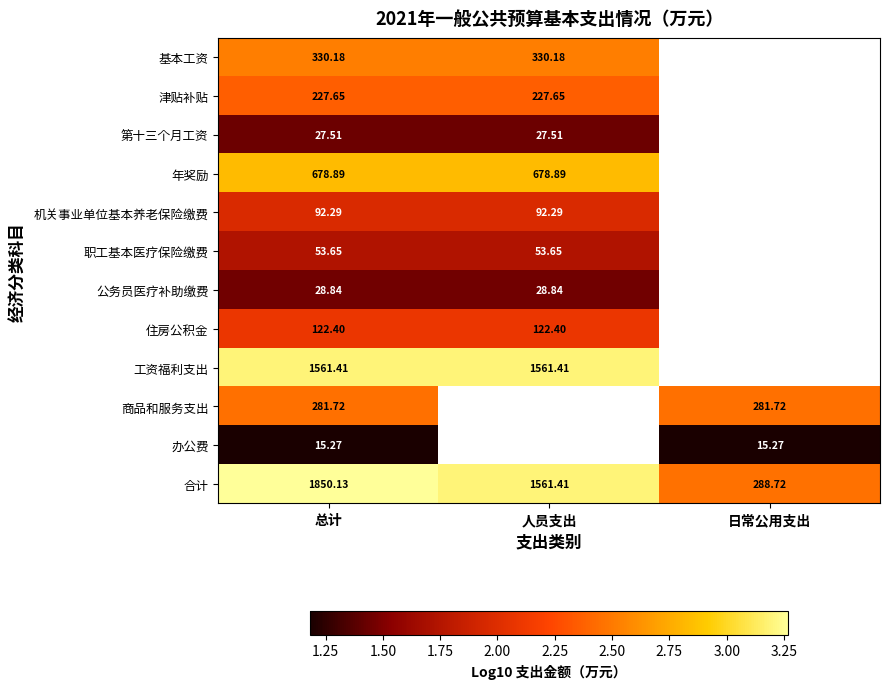

At which label does 合计 reach its minimum?

日常公用支出